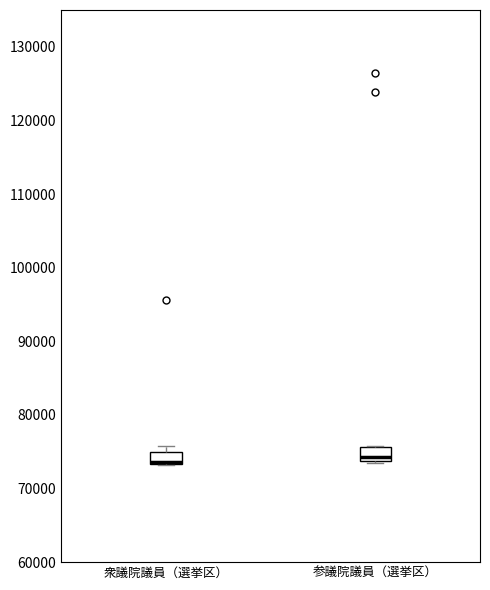

Reading left to right, read every box against the y-axis: the position of its median line, the range the box covers, and the ends of its whiskers. The values are not printed on the chart, so give them approximately, as read against the axis.

衆議院議員（選挙区）: median 74000 (drawn on the box's lower edge), box 73000 to 75000, whiskers 73000 to 76000
参議院議員（選挙区）: median 74000 (just above the box's lower edge), box 74000 to 76000, whiskers 73000 to 76000